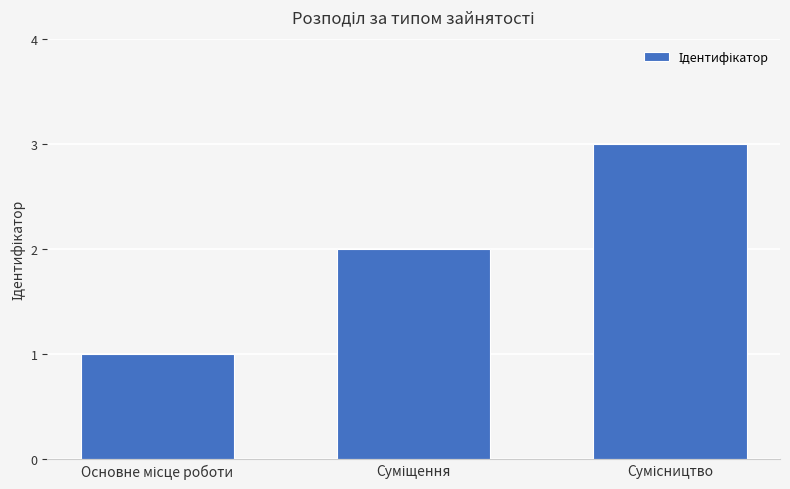

What is the sum of all values?

6